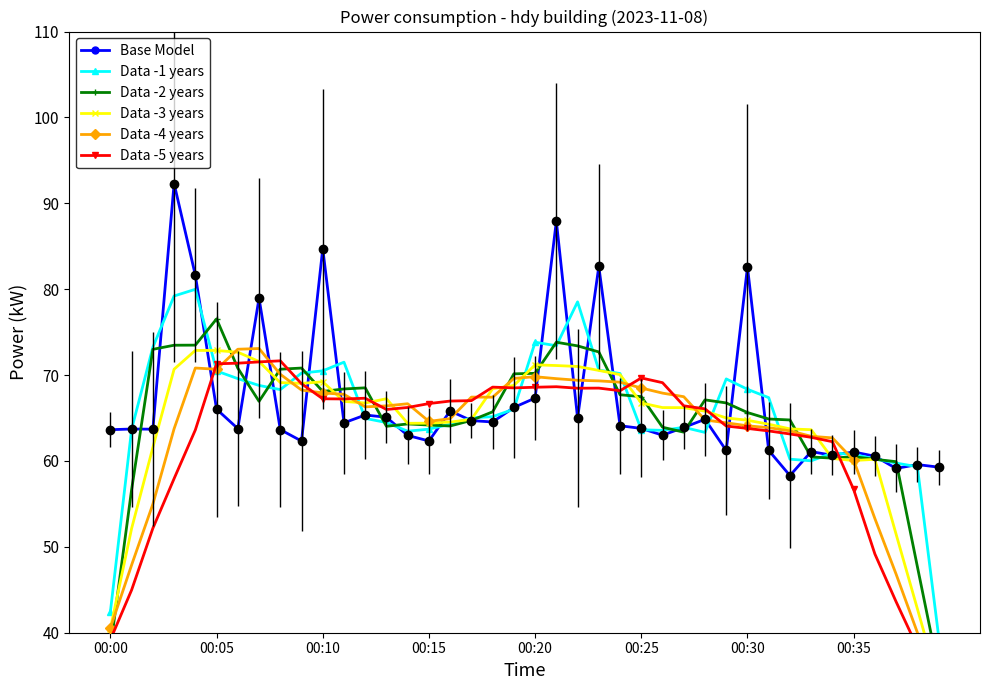

What is the difference between the second highest and minimum values in the Data -2 years series?

38.2